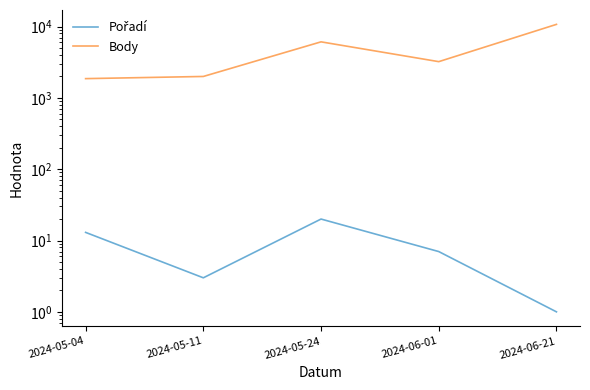

True or false: Pořadí and Body cross at least once.

False